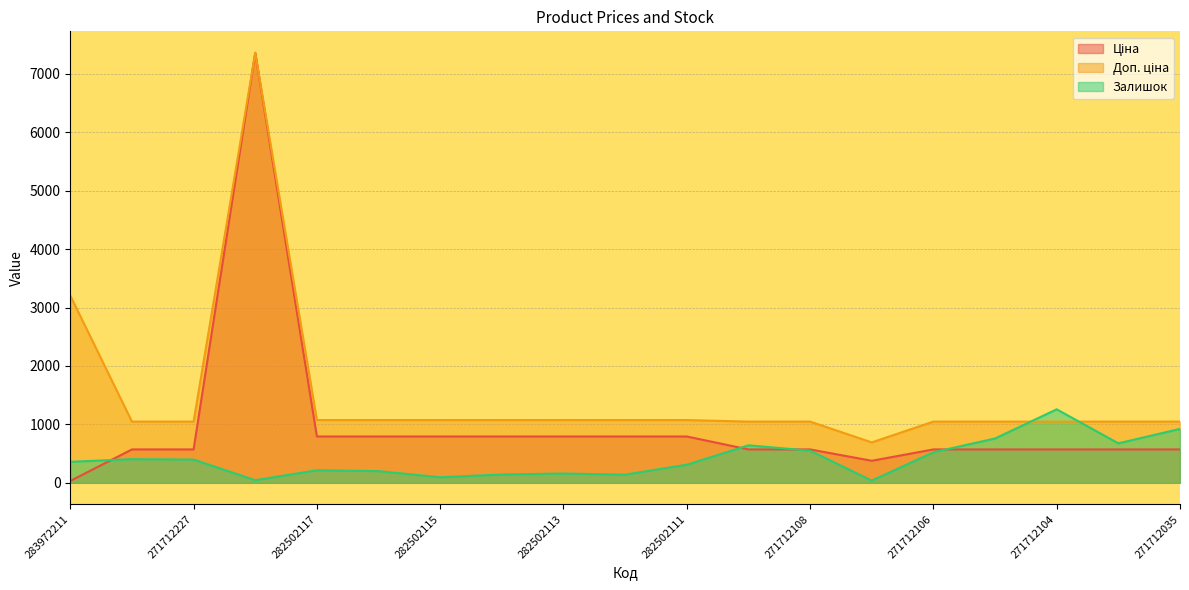

Reading right to left, transcribe all the data shown in this chart.

Ціна: 271712035=571.6	271712103=571.6	271712104=571.6	271712105=571.6	271712106=571.6	271712107=377.2	271712108=571.6	271712109=571.6	282502111=793.0	282502112=793.0	282502113=793.0	282502114=793.0	282502115=793.0	282502110=793.0	282502117=793.0	284392211=7360.2	271712227=571.6	271712228=571.6	283972211=32.0
Доп. ціна: 271712035=1048.0	271712103=1048.0	271712104=1048.0	271712105=1048.0	271712106=1048.0	271712107=692.0	271712108=1048.0	271712109=1048.0	282502111=1074.6	282502112=1074.6	282502113=1074.6	282502114=1074.6	282502115=1074.6	282502110=1074.6	282502117=1074.6	284392211=7360.2	271712227=1048.0	271712228=1048.0	283972211=3205.0
Залишок: 271712035=923.0	271712103=676.0	271712104=1258.0	271712105=759.0	271712106=523.0	271712107=38.0	271712108=550.0	271712109=642.0	282502111=310.0	282502112=140.0	282502113=159.0	282502114=143.0	282502115=95.0	282502110=200.0	282502117=215.0	284392211=45.0	271712227=398.0	271712228=405.0	283972211=360.0